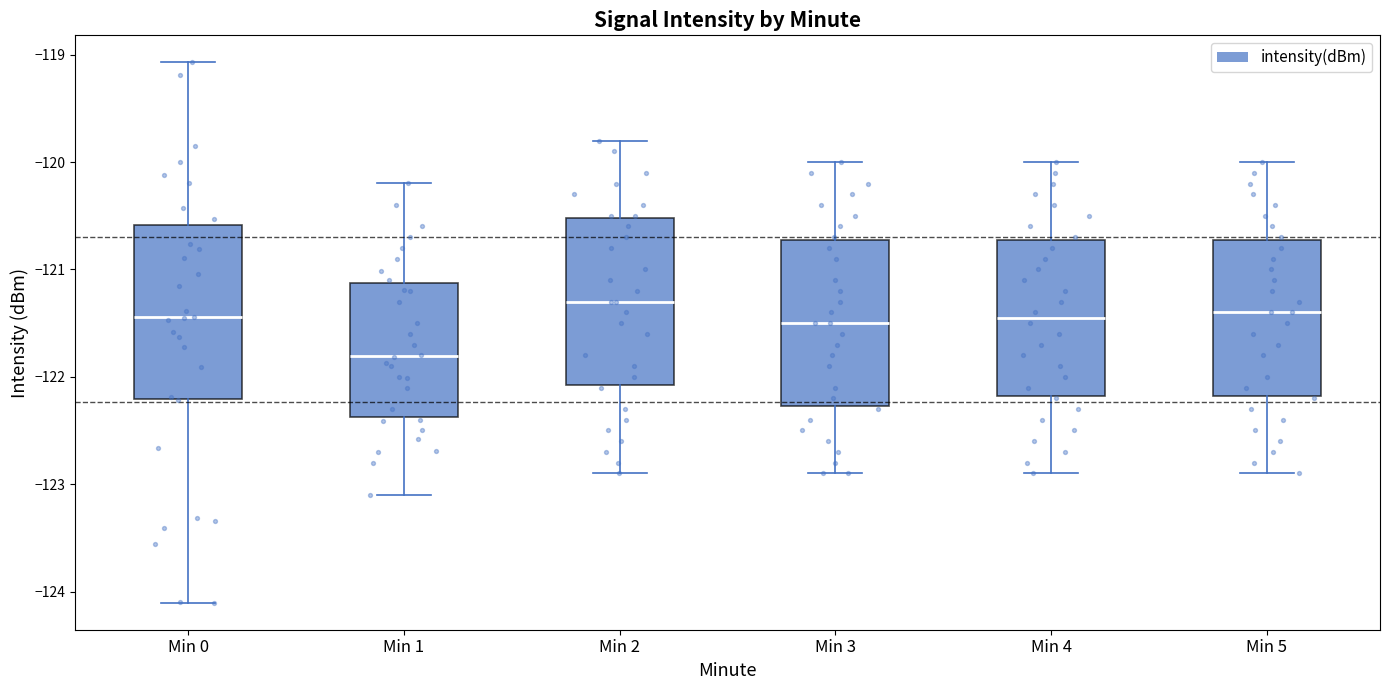

Reading left to right, transcribe this box plot: for each box, give where its median line is, the range the box spans, and where its two whiskers end, as read against the y-axis. The values are not printed on the chart, so give them approximately, as read against the axis.

Min 0: median -121.4, box -122.2 to -120.6, whiskers -124.1 to -119.1
Min 1: median -121.8, box -122.4 to -121.1, whiskers -123.1 to -120.2
Min 2: median -121.3, box -122.1 to -120.5, whiskers -122.9 to -119.8
Min 3: median -121.5, box -122.3 to -120.7, whiskers -122.9 to -120.0
Min 4: median -121.4, box -122.2 to -120.7, whiskers -122.9 to -120.0
Min 5: median -121.4, box -122.2 to -120.7, whiskers -122.9 to -120.0